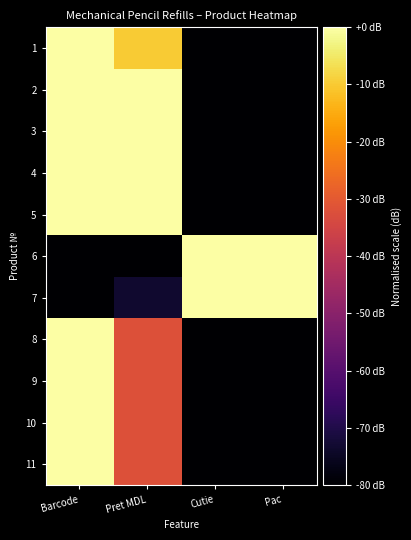

Rank the series at Barcode from lowest to highest value.

6, 7, 1, 8, 11, 10, 9, 2, 4, 3, 5